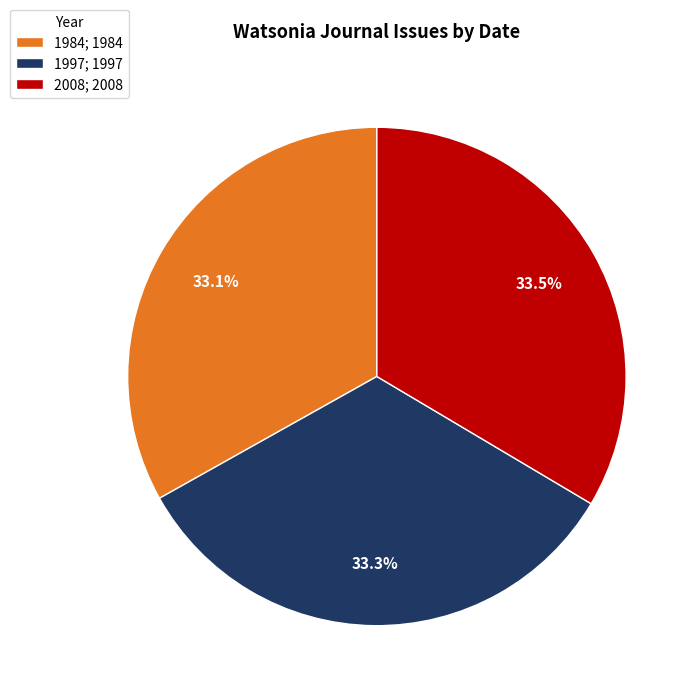

What percentage is NOT represented by 2008; 2008?

66.5%